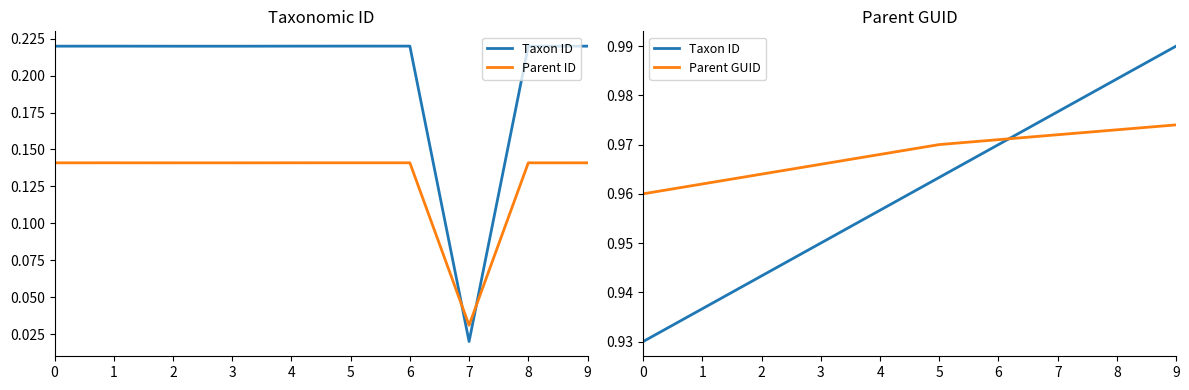

Between which two adjacent categories do Parent GUID and Taxon ID first intersect?

6 and 7